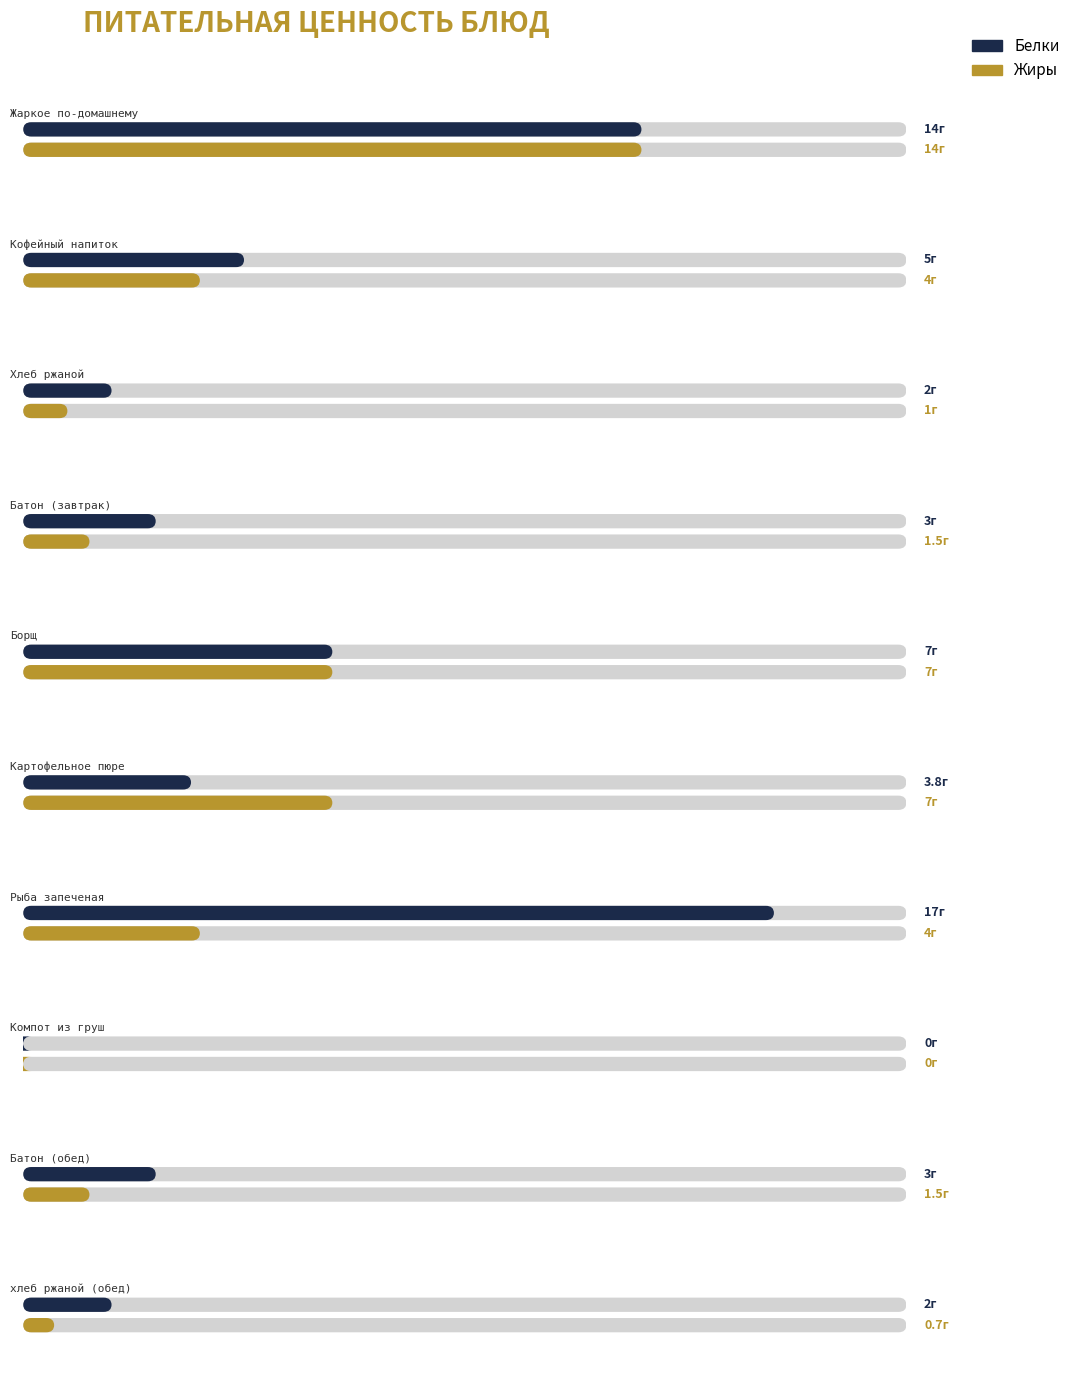

How many bars are there in each group?

2